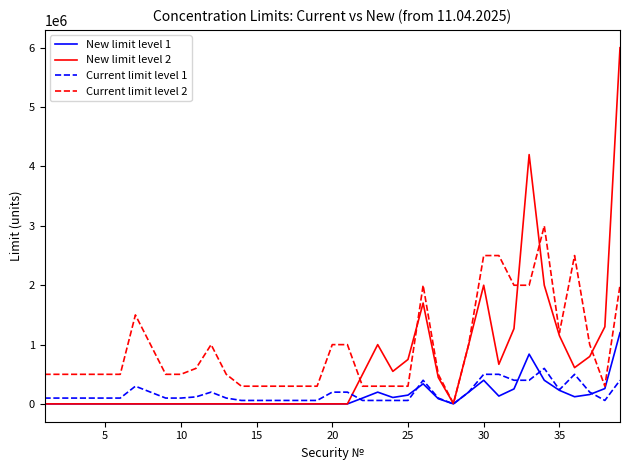

What is the greatest value displayed?

6000000